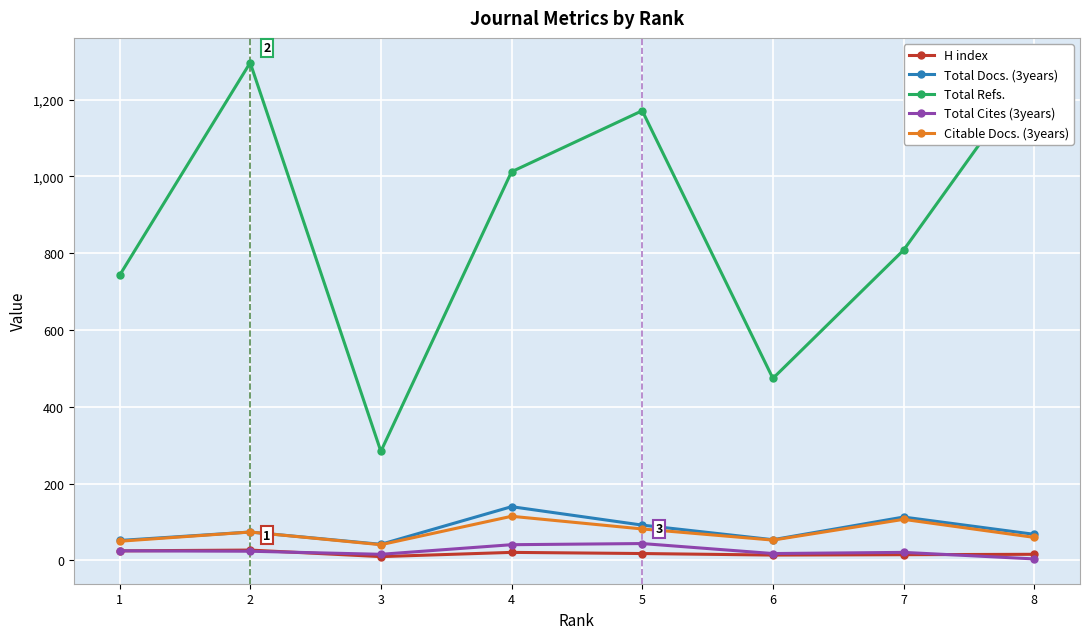

List the series in order of their peak value, lowest first.

H index, Total Cites (3years), Citable Docs. (3years), Total Docs. (3years), Total Refs.